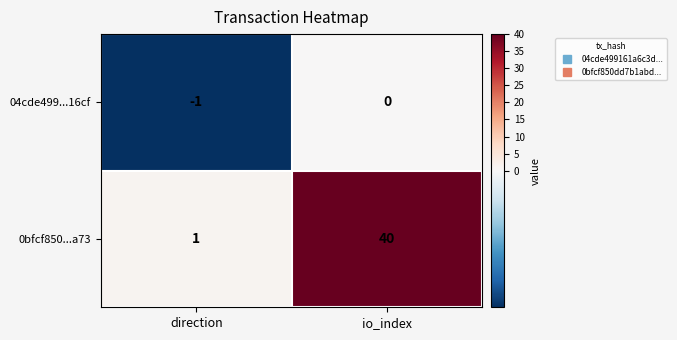

Rank the series by their maximum value, from lowest to highest.

04cde499...16cf, 0bfcf850...a73